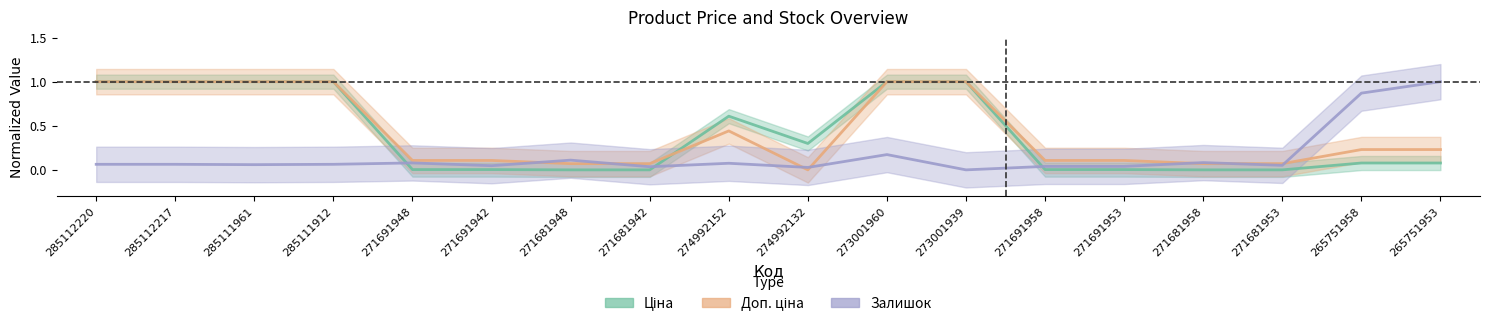

What is the maximum value for Ціна?

1.0